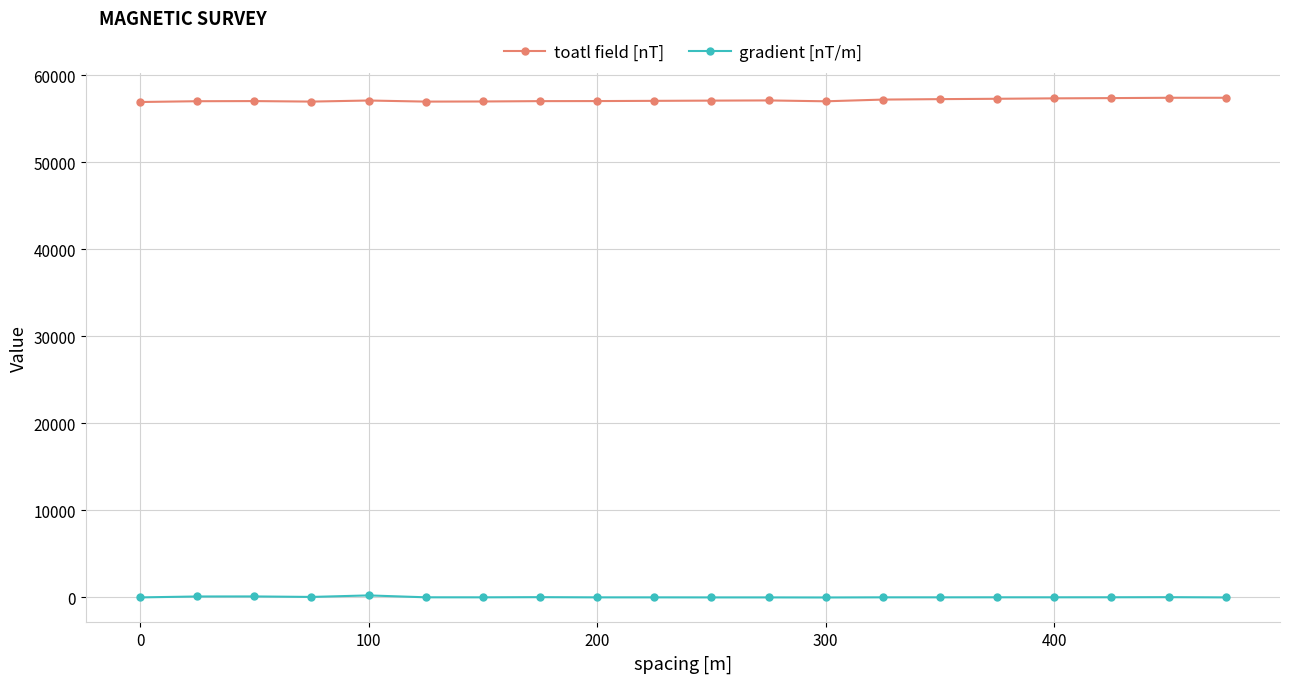

True or false: toatl field [nT] and gradient [nT/m] intersect in this chart.

False